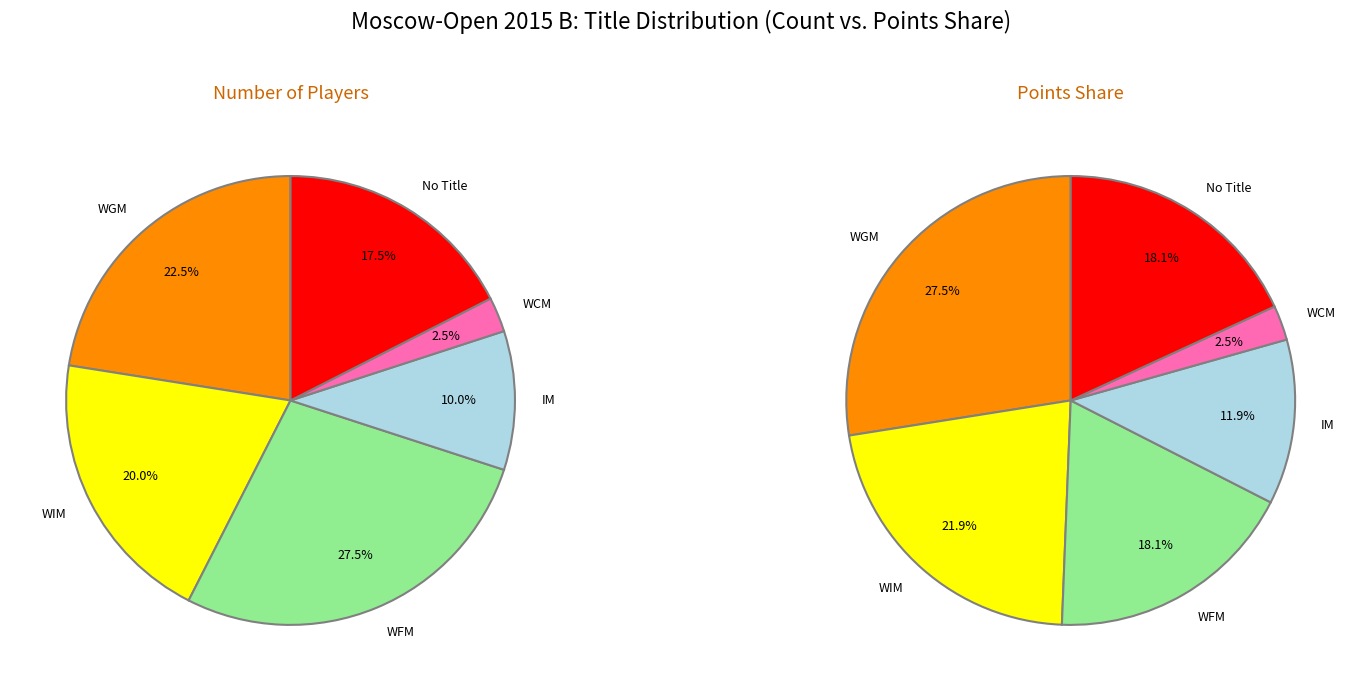

Is it true that WFM is 18% of the pie?

True